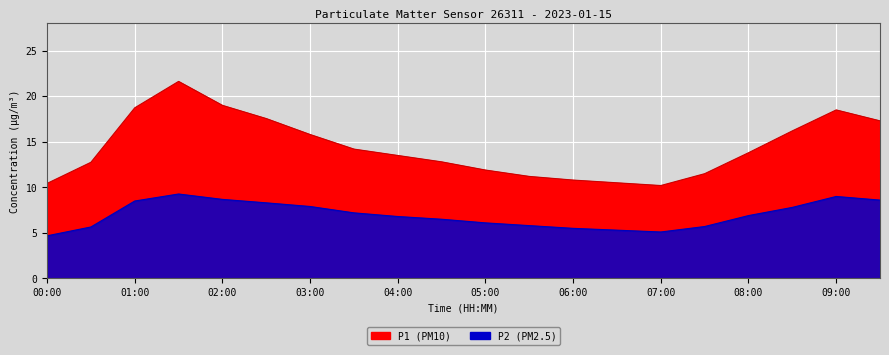

At how many categories does at least one series exceed 15?

8